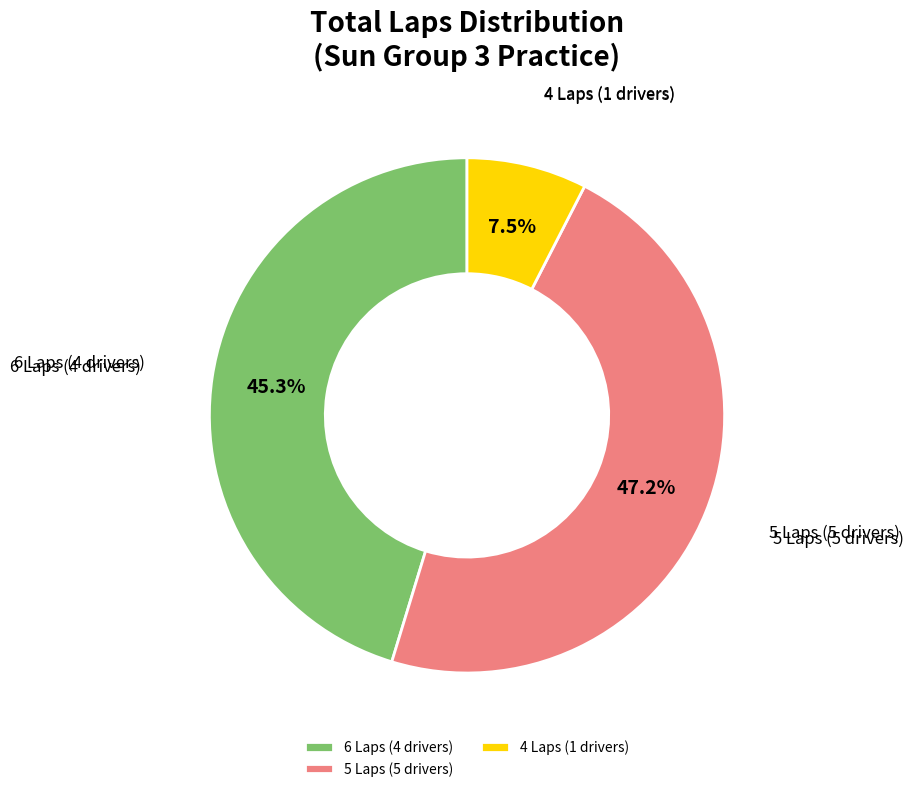

Which slice is the smallest?

4 Laps (1 drivers)